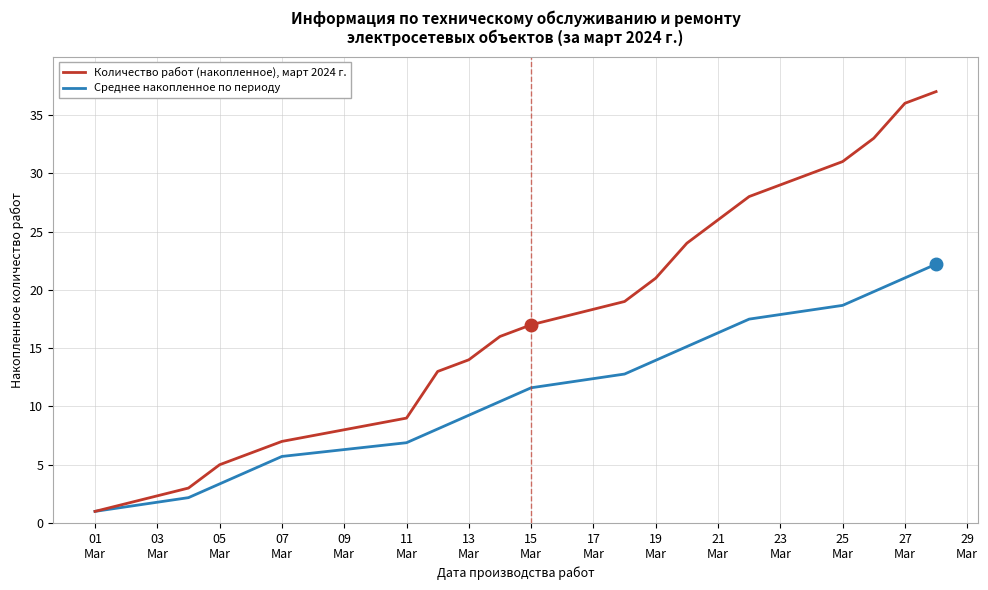

What is the minimum value shown in the chart?

1.0